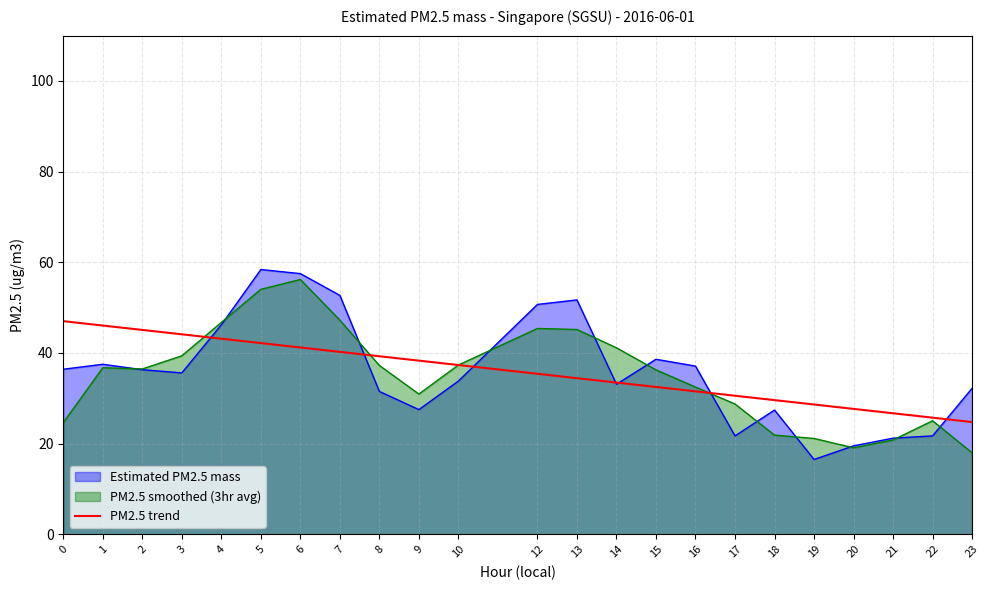

What is the total value across all series at 23?

74.9